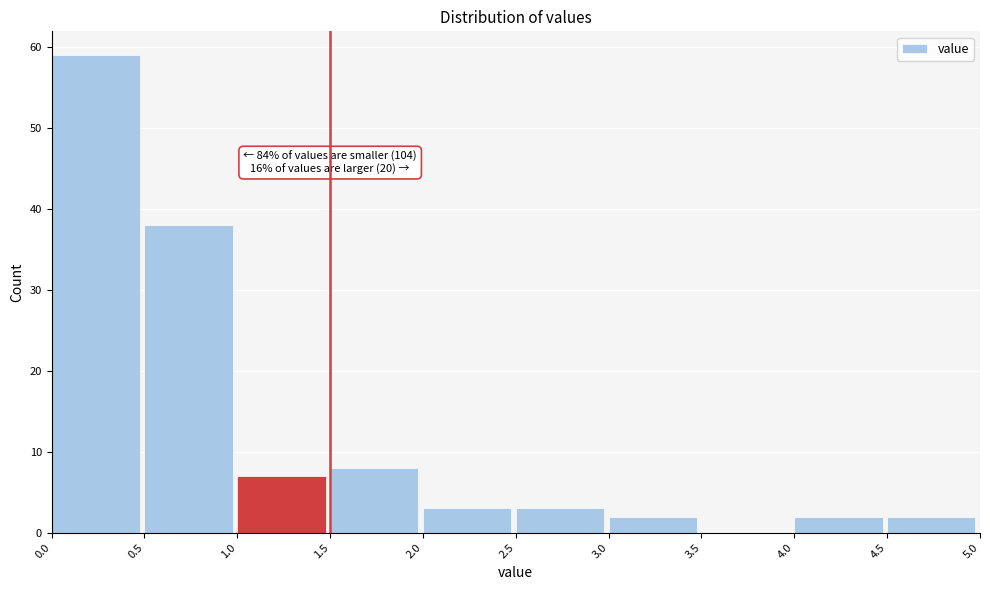

Over which range of the x-axis is the bar tallest?

0.0 to 0.5